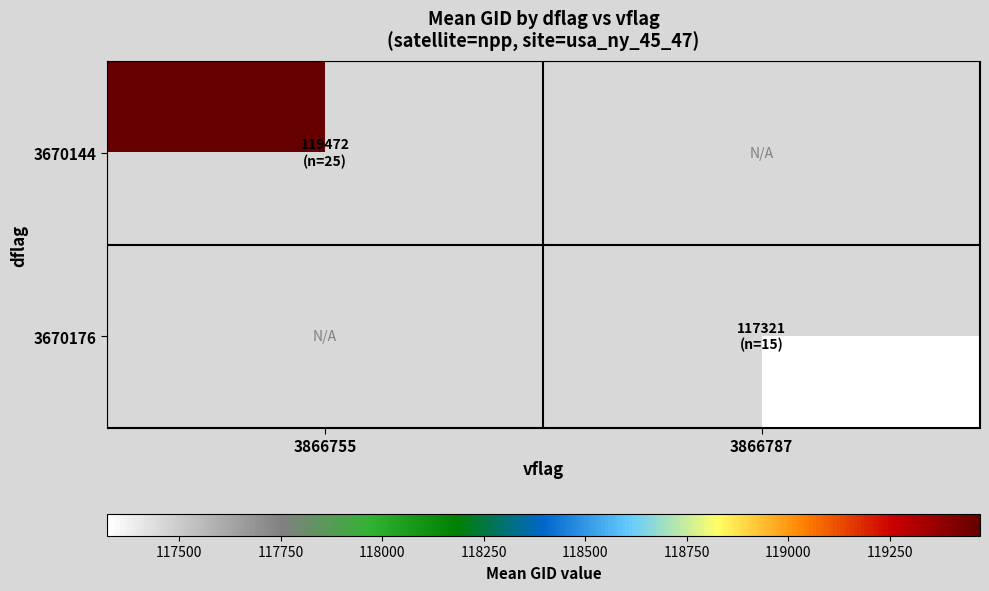

What is the maximum value shown in the chart?

119471.6